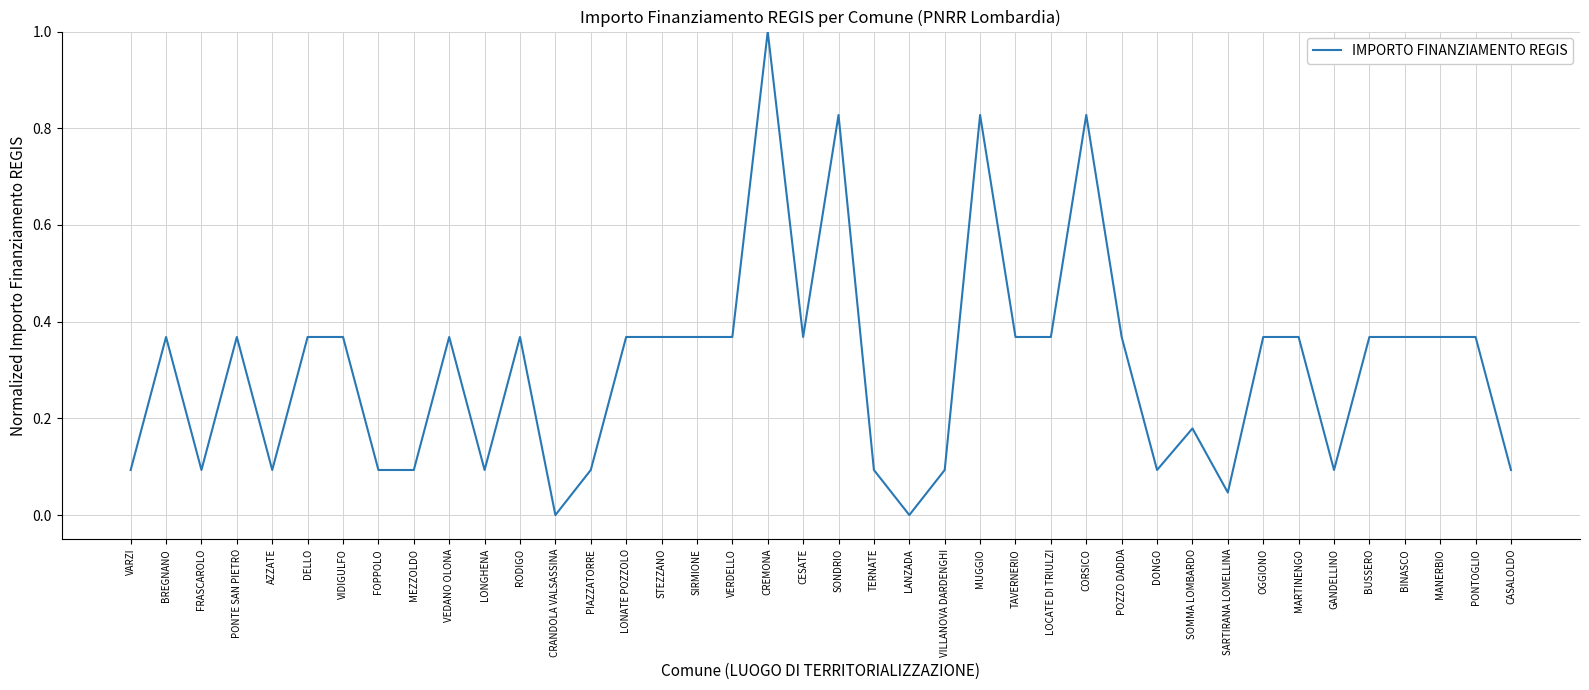

What is the difference between the maximum and second lowest values?

1.0